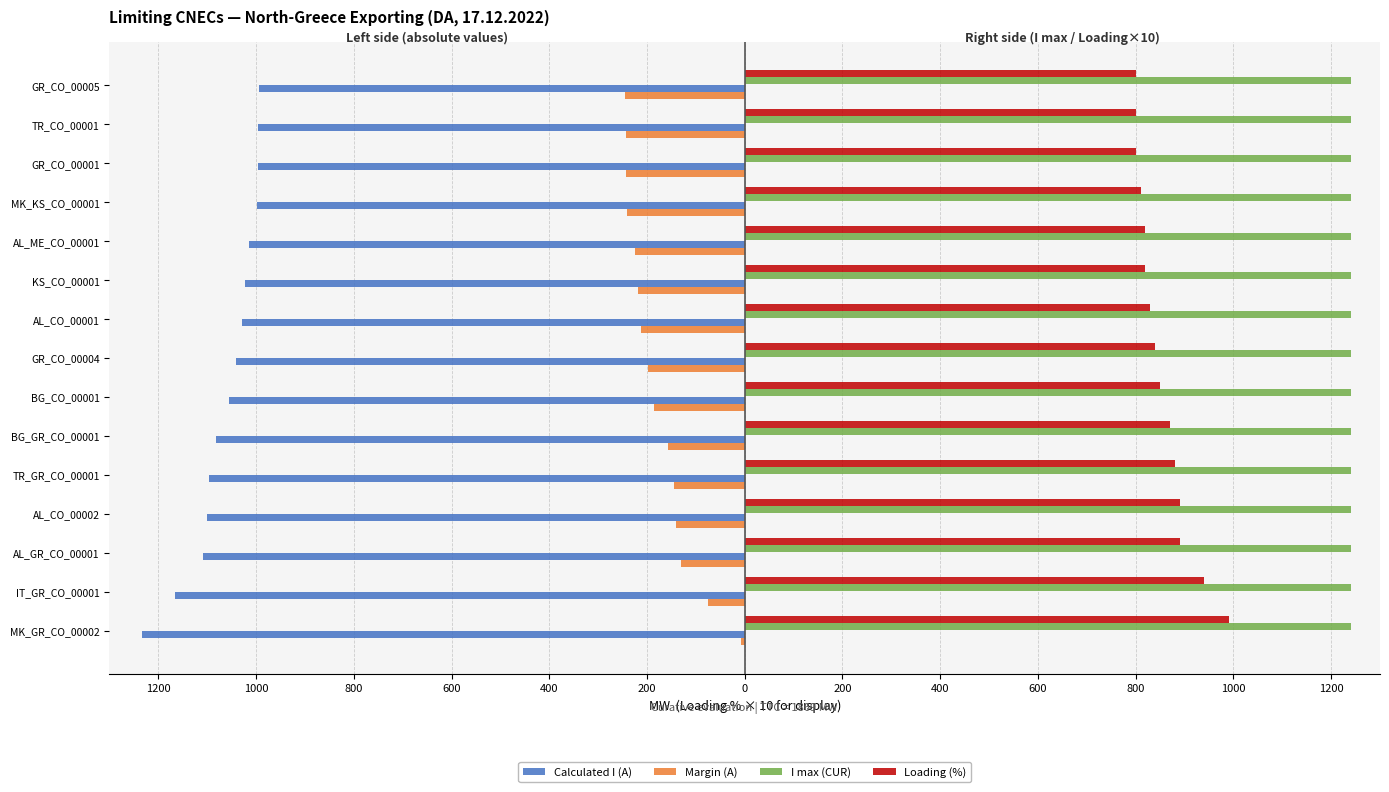

Reading left to right, transcribe all the data shown in this chart.

Calculated I (A): -1233.0	-1165.0	-1109.0	-1100.0	-1096.0	-1082.0	-1055.0	-1042.0	-1028.0	-1022.0	-1015.0	-999.0	-996.0	-996.0	-995.0
Margin (A): -7.0	-75.0	-131.0	-140.0	-144.0	-158.0	-185.0	-198.0	-212.0	-218.0	-225.0	-241.0	-244.0	-244.0	-245.0
I max (CUR): 0.2	0.2	0.2	0.2	0.2	0.2	0.2	0.2	0.2	0.2	0.2	0.2	0.2	0.2	0.2
Loading (%): 990.0	940.0	890.0	890.0	880.0	870.0	850.0	840.0	830.0	820.0	820.0	810.0	800.0	800.0	800.0